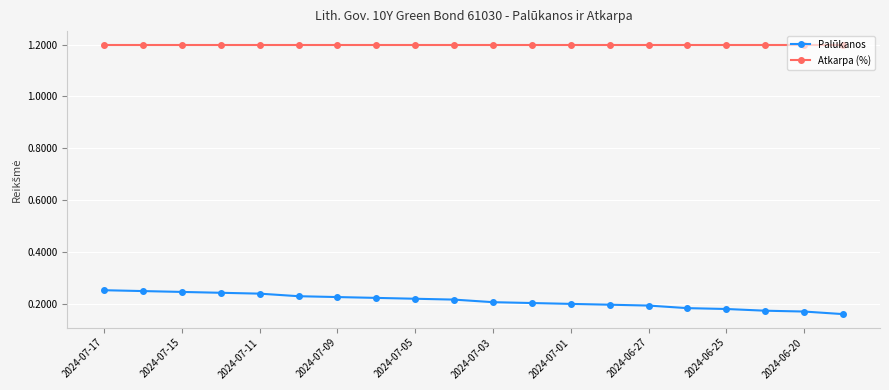

True or false: Palūkanos and Atkarpa (%) cross at least once.

False